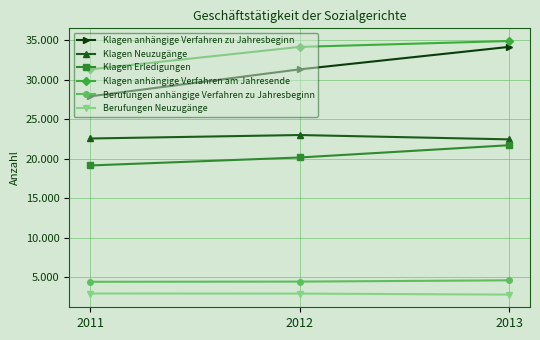

Does the chart have visible grid lines?

Yes